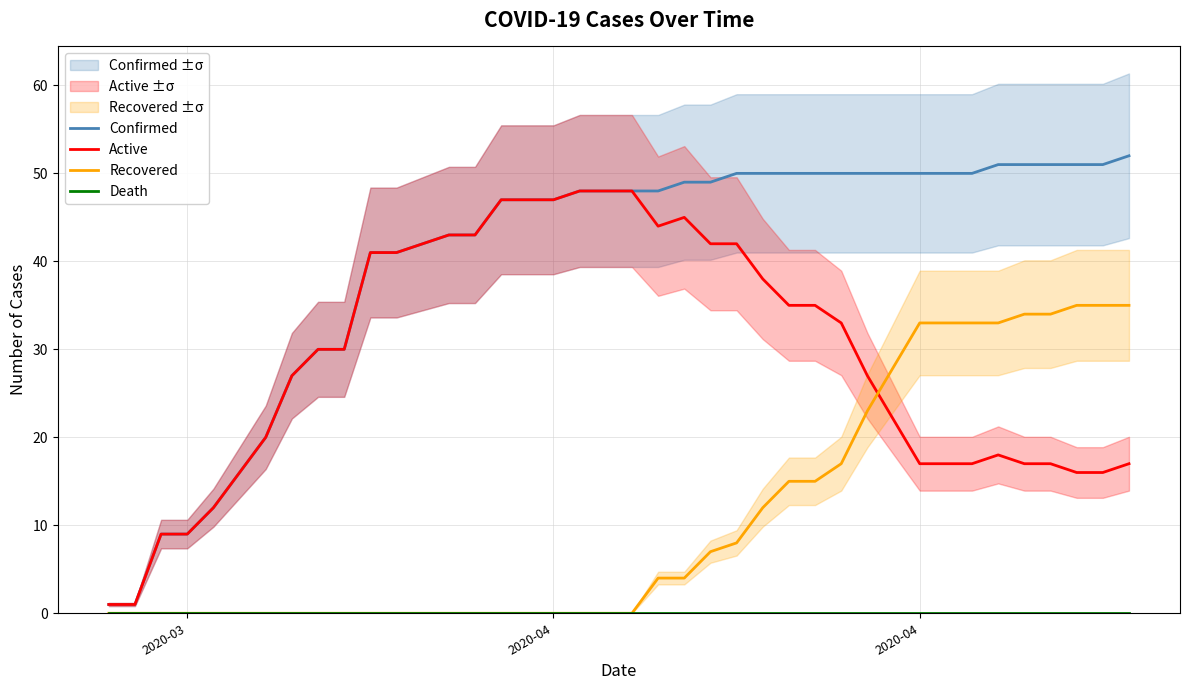

True or false: Confirmed and Death intersect in this chart.

False